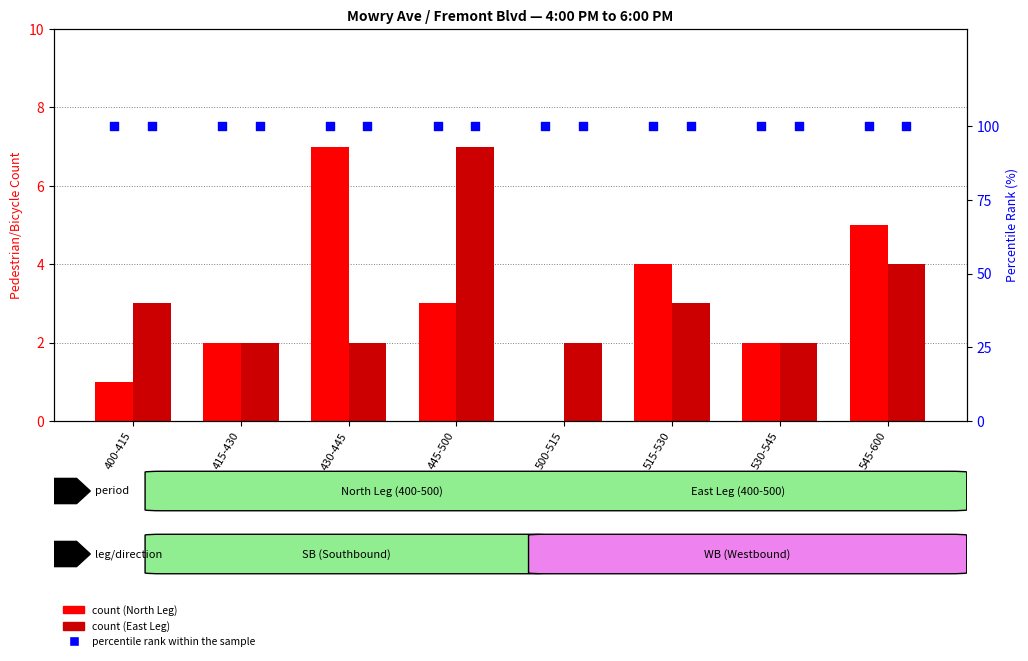

What is the total value across all series at 430-445?

109